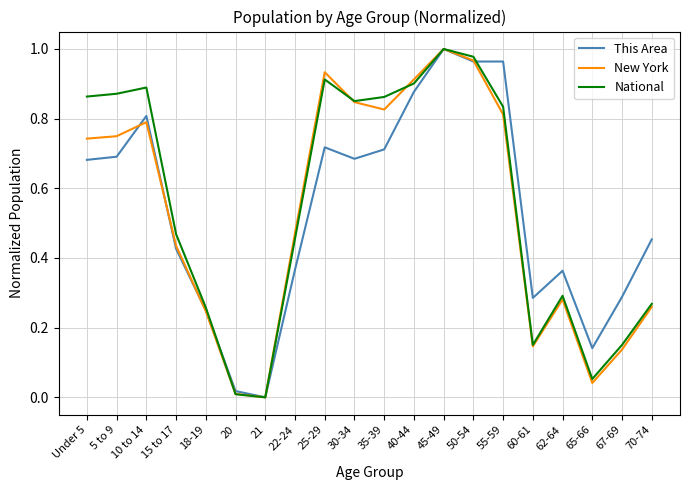

At which category does the chart reach its peak across all series?

45-49